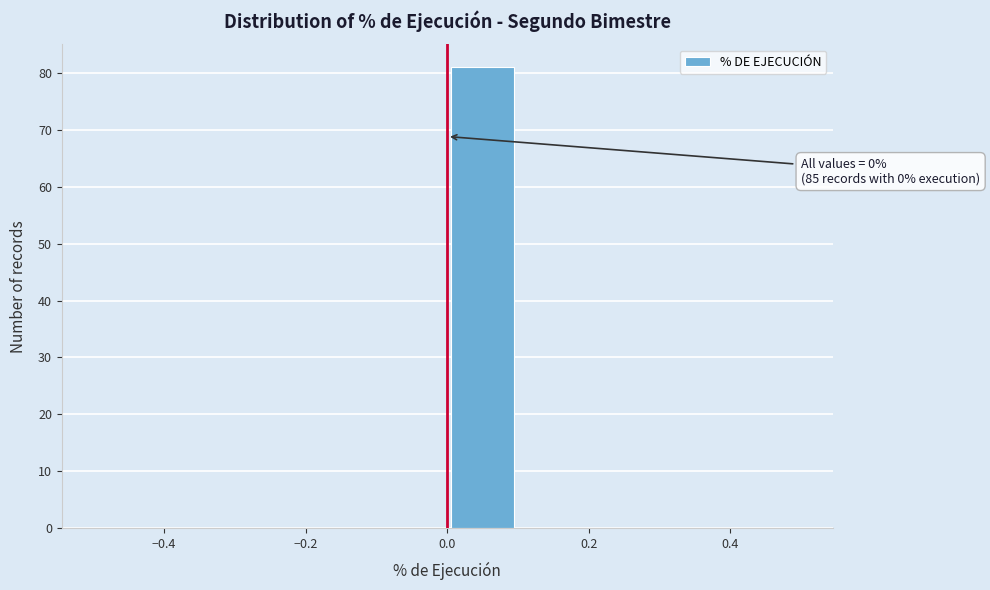

Which range on the x-axis has the tallest bar?

0.0 to 0.1